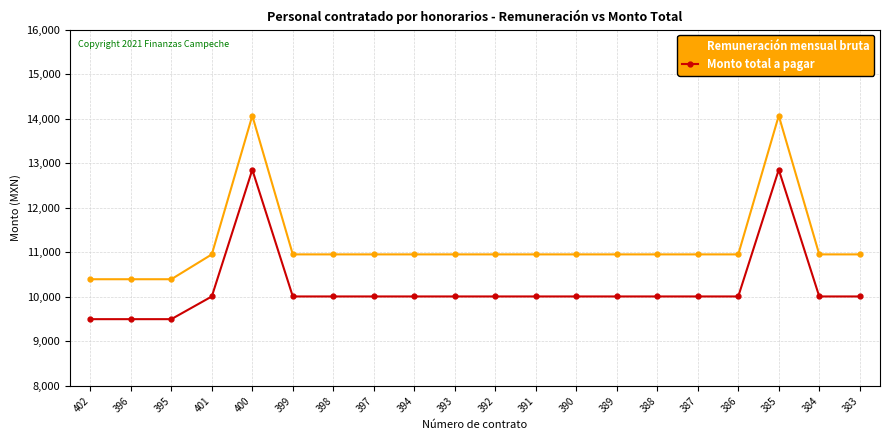

Reading left to right, transcribe all the data shown in this chart.

Remuneración mensual bruta: 10396.2	10396.2	10396.2	10953.9	14067.5	10953.9	10953.9	10953.9	10953.9	10953.9	10953.9	10953.9	10953.9	10953.9	10953.9	10953.9	10953.9	14067.5	10953.9	10953.9
Monto total a pagar: 9500.0	9500.0	9500.0	10009.6	12854.8	10009.6	10009.6	10009.6	10009.6	10009.6	10009.6	10009.6	10009.6	10009.6	10009.6	10009.6	10009.6	12854.8	10009.6	10009.6